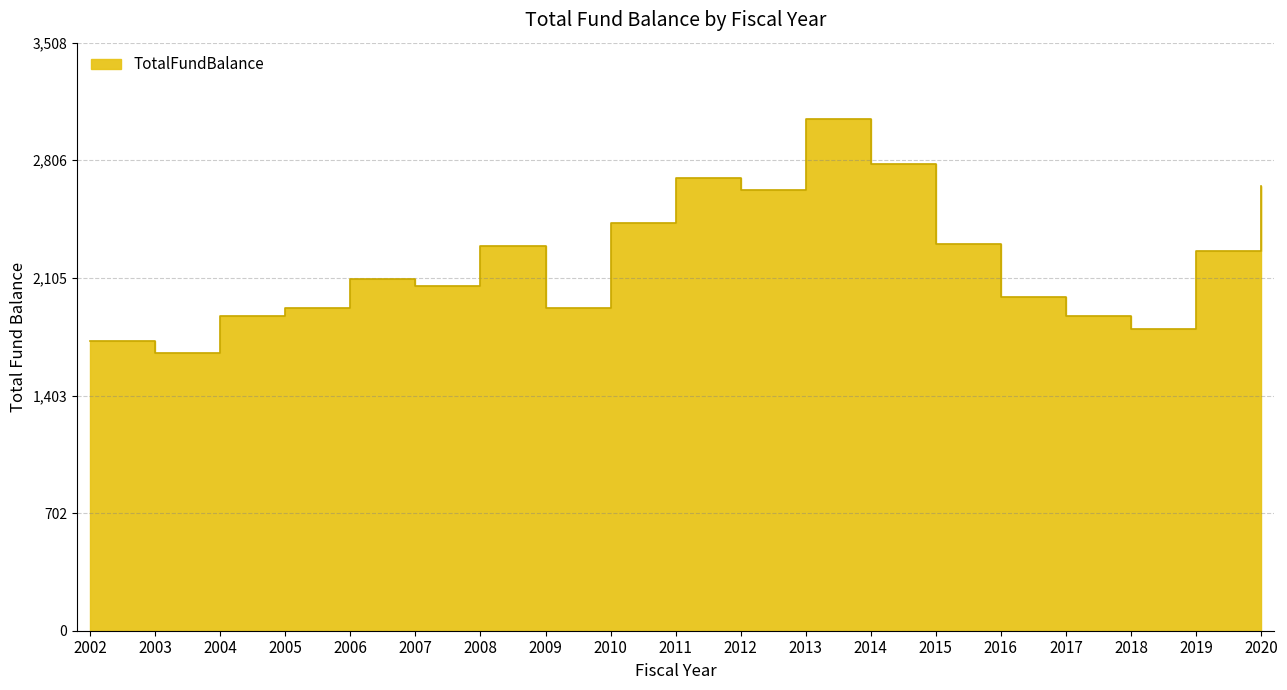

Count the number of values greater than 2099.

10